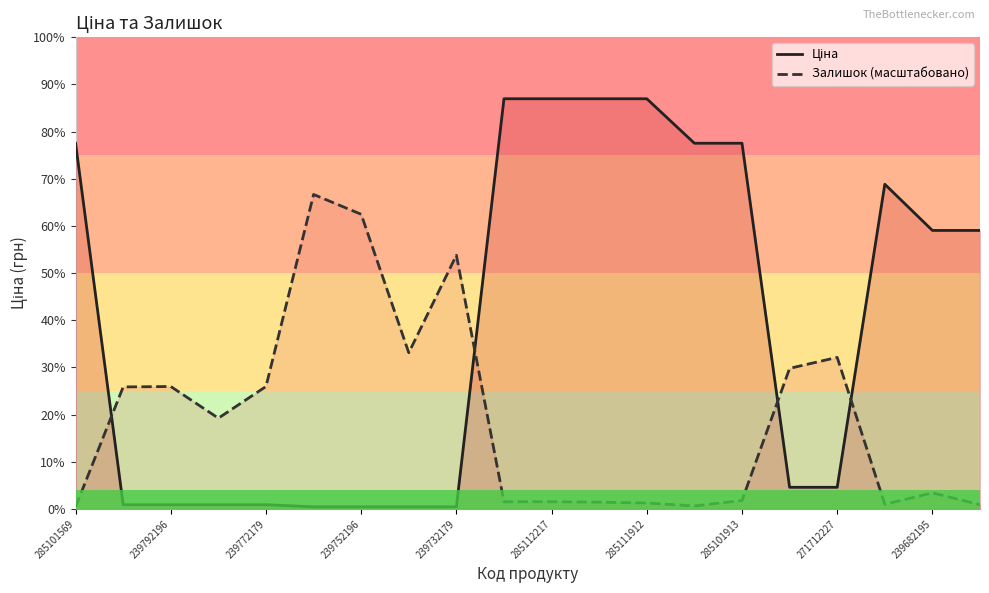

Which series has the largest total across all categories?

Ціна